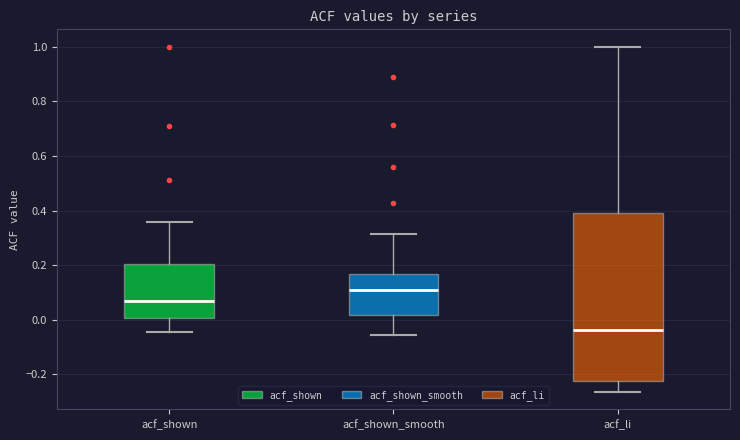

Reading left to right, read every box against the y-axis: the position of its median line, the range the box covers, and the ends of its whiskers. The values are not printed on the chart, so give them approximately, as read against the axis.

acf_shown: median 0.08, box 0.00 to 0.20, whiskers -0.04 to 0.36
acf_shown_smooth: median 0.10, box 0.02 to 0.16, whiskers -0.06 to 0.32
acf_li: median -0.04, box -0.22 to 0.40, whiskers -0.26 to 1.00